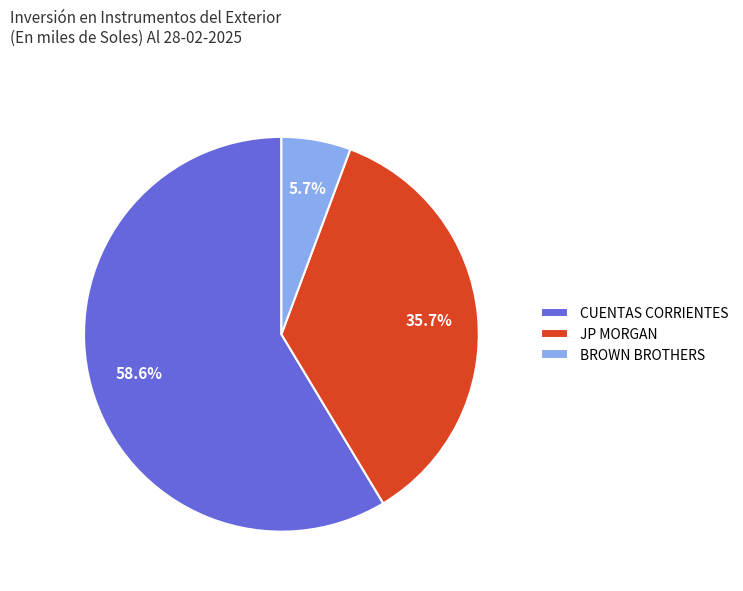

Which has a higher value, JP MORGAN or BROWN BROTHERS?

JP MORGAN